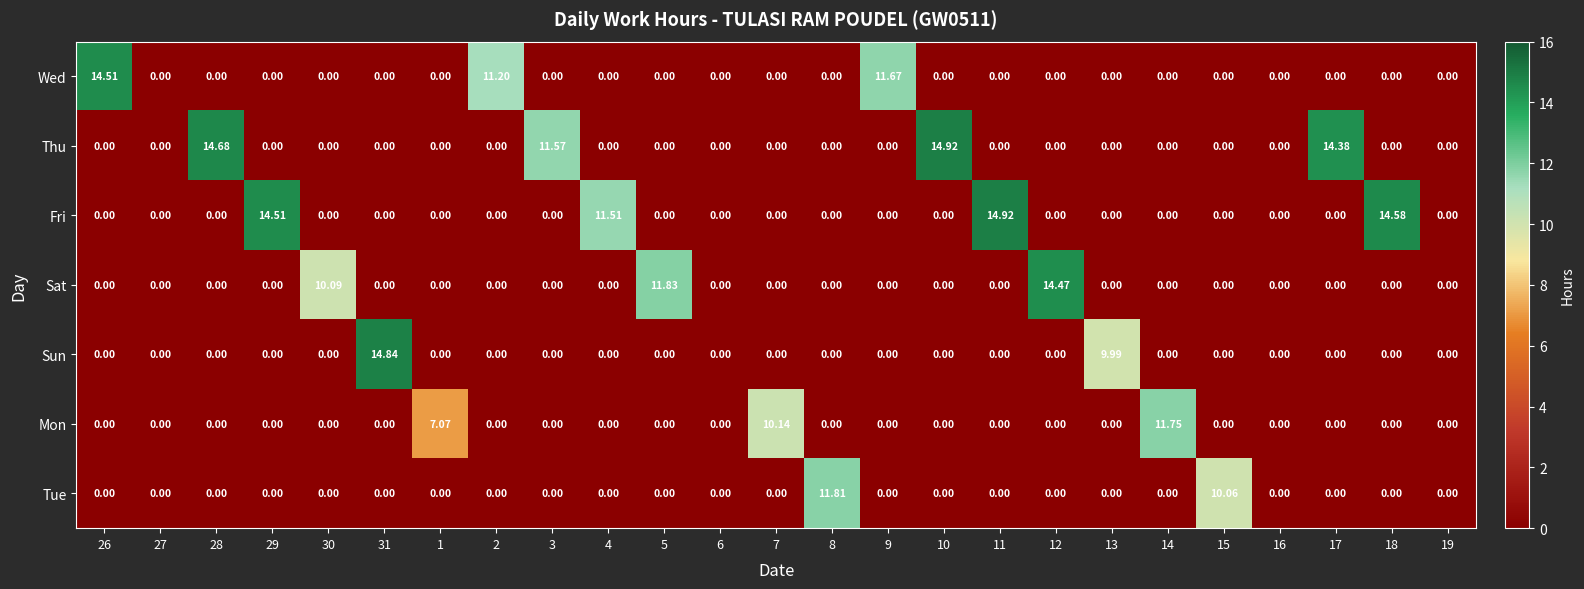

Which series changed the most between 29 and 13?

Fri